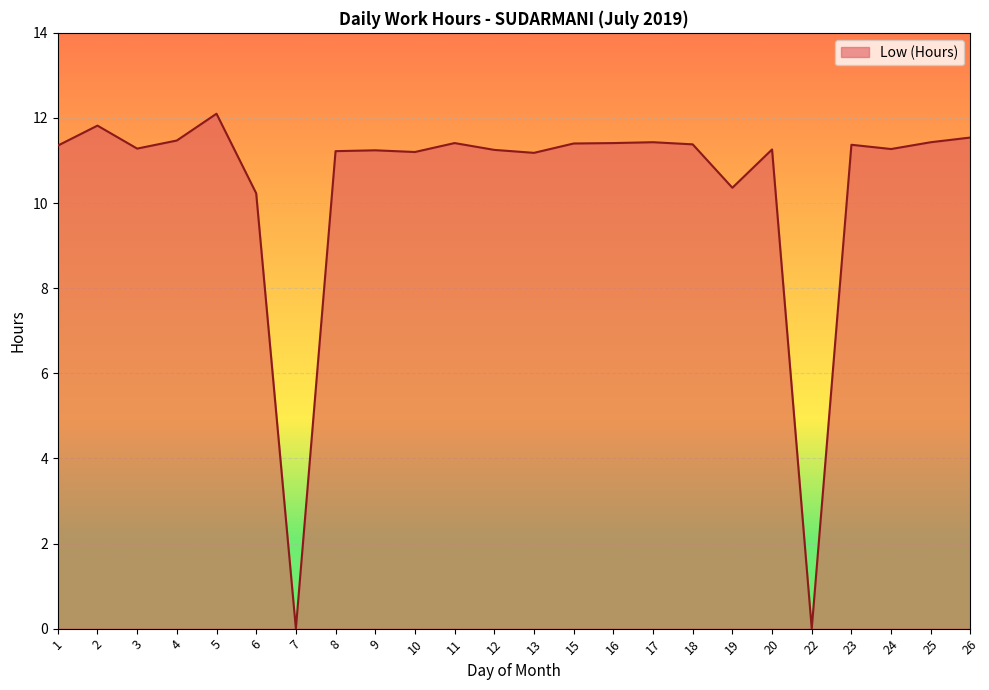

The value at 20 is 11.3. True or false?

True